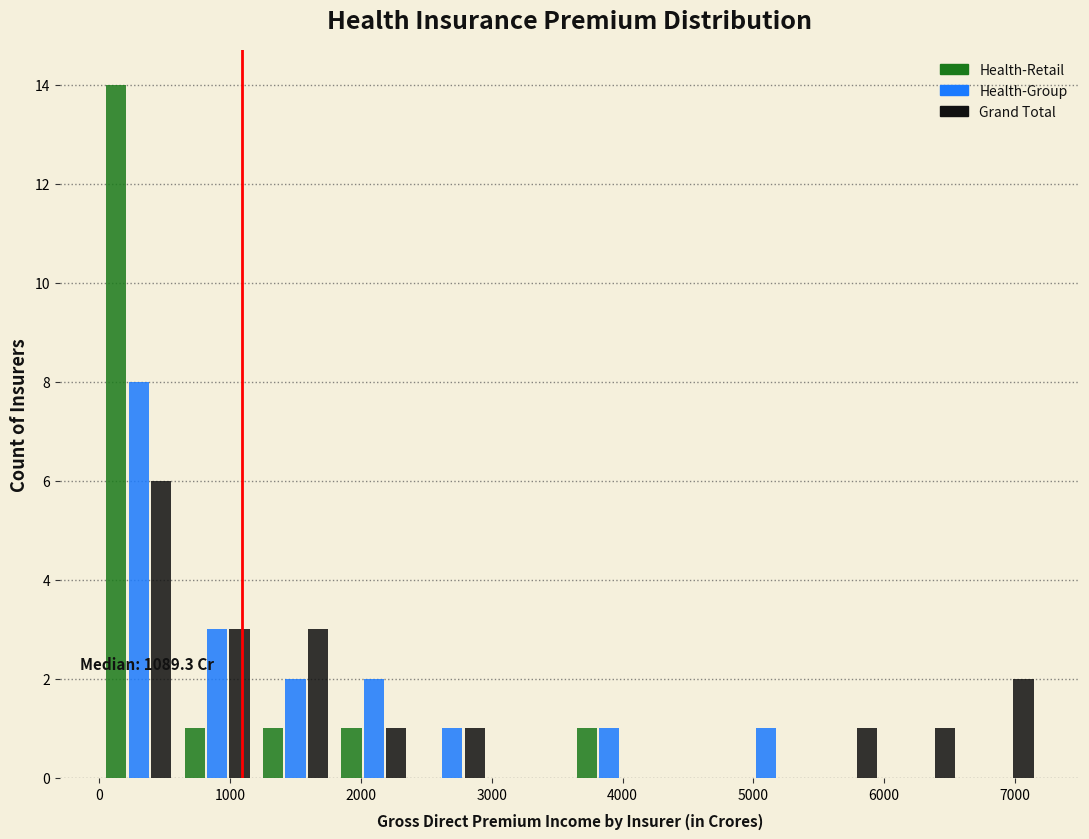

In the Health-Retail series, which range on the x-axis has the tallest bar?

0 to 600